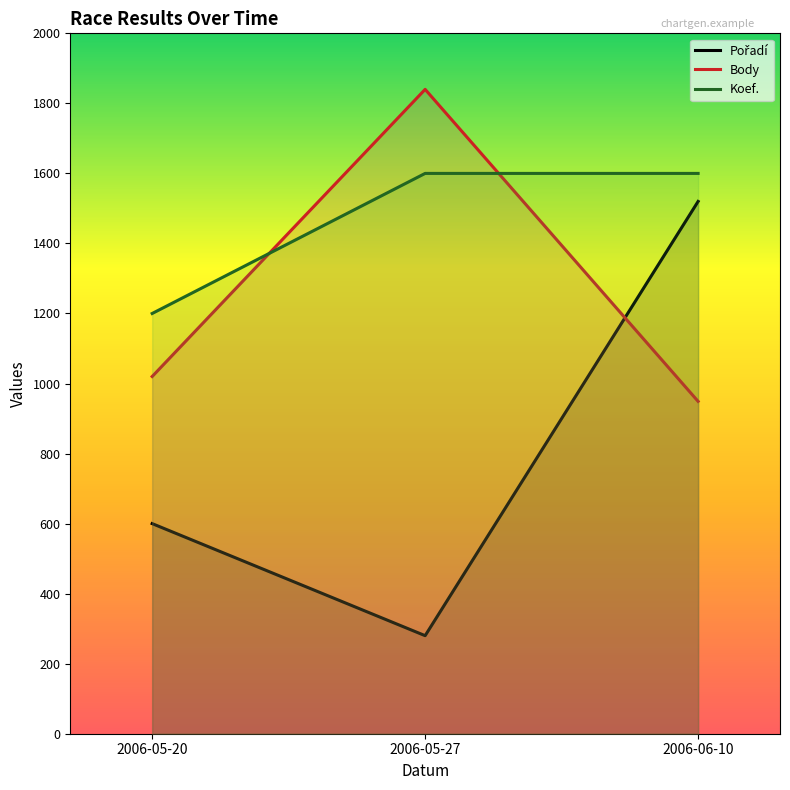

What is the minimum value shown in the chart?

280